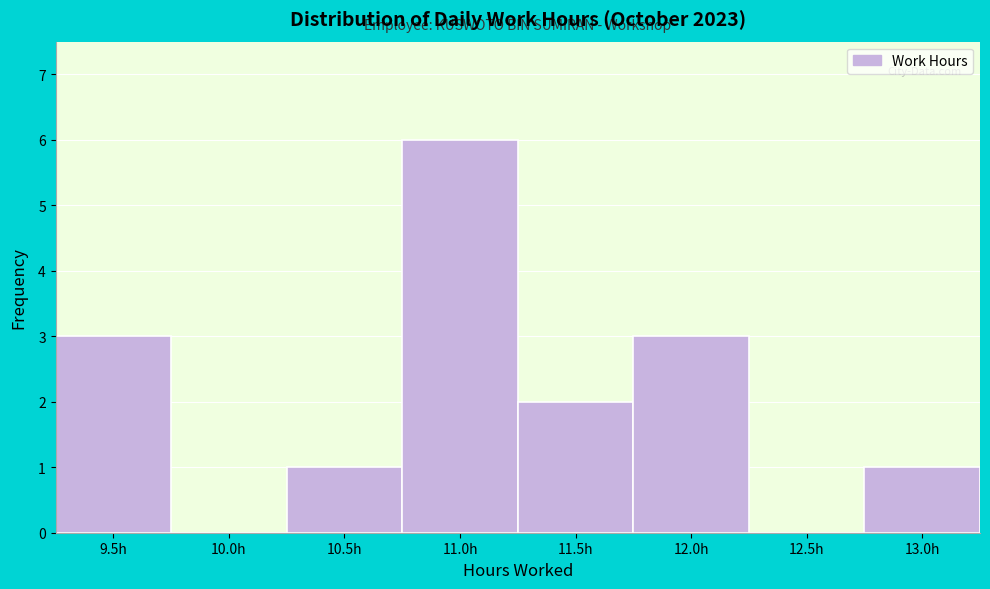

Reading left to right, what are all the values shown in this chart?

9.5h=3	10.0h=0	10.5h=1	11.0h=6	11.5h=2	12.0h=3	12.5h=0	13.0h=1